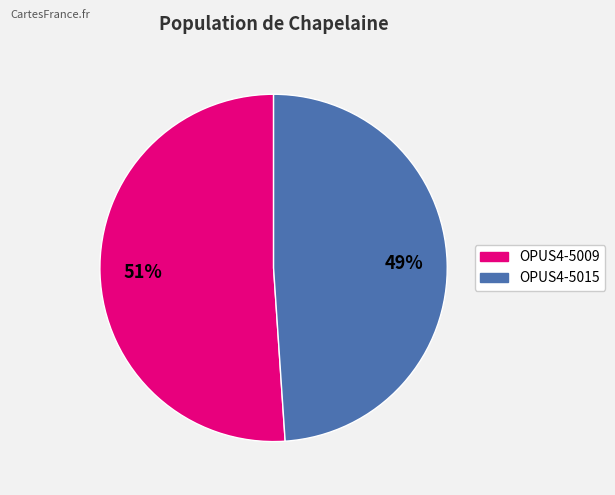

What is the majority slice?

OPUS4-5009